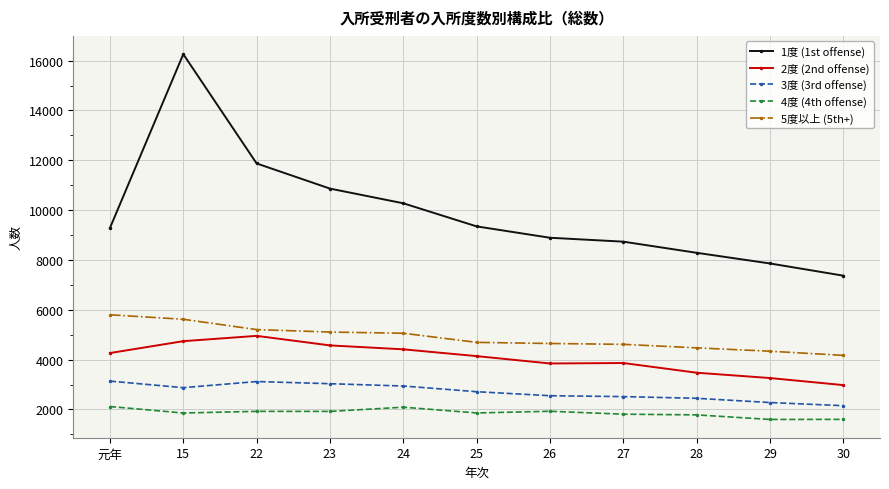

At which category is the sum across all series the highest?

15